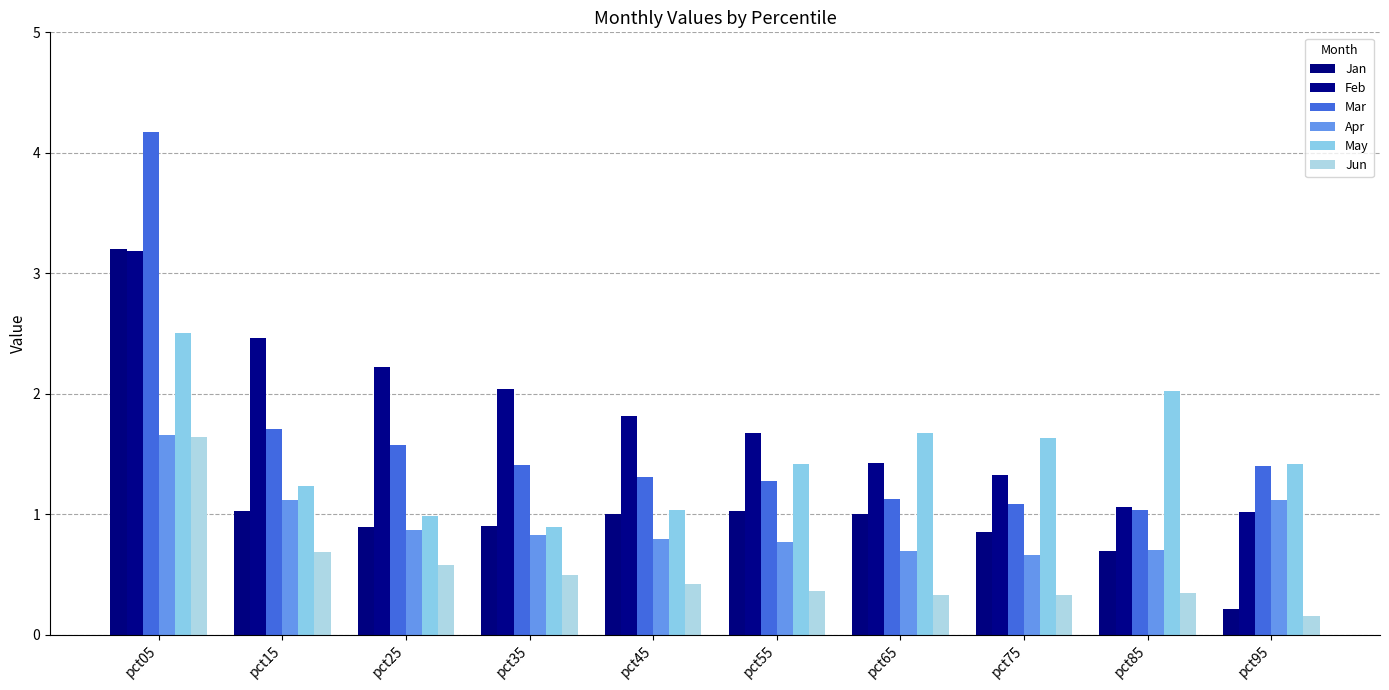

Is it true that Feb equals 1.7 at pct55?

True